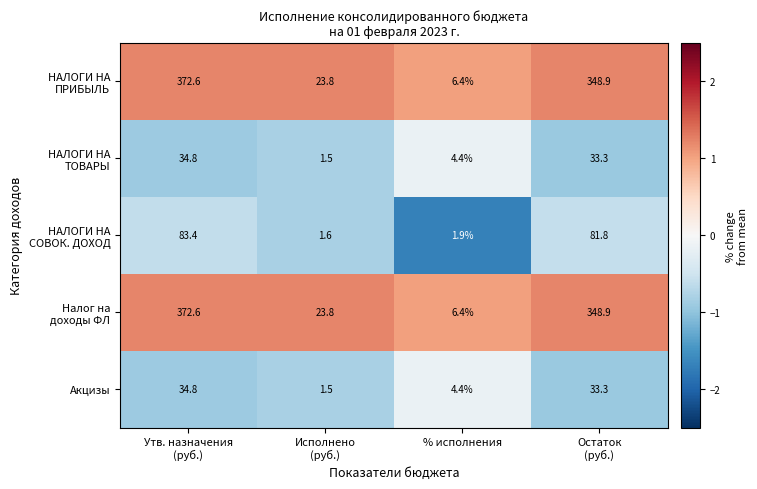

The Акцизы series shows 1.3 at % исполнения. True or false?

False